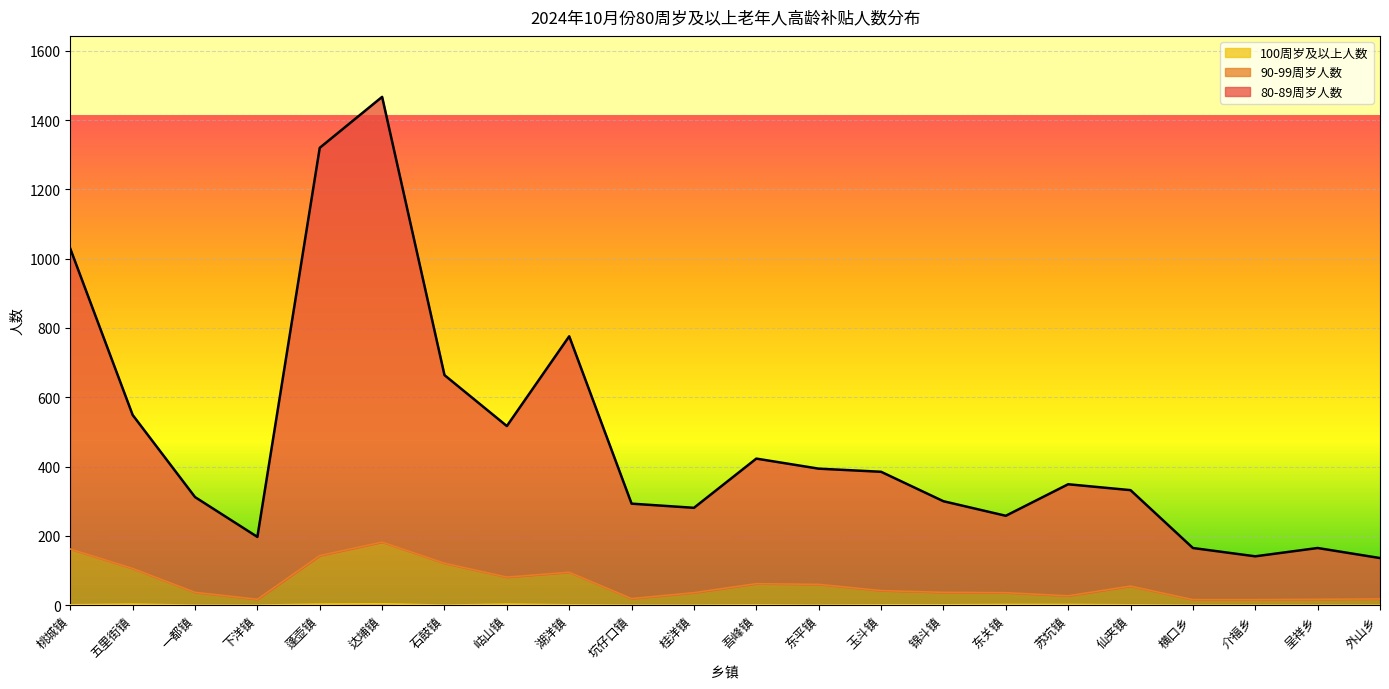

True or false: 90-99周岁人数 and 100周岁及以上人数 intersect in this chart.

False